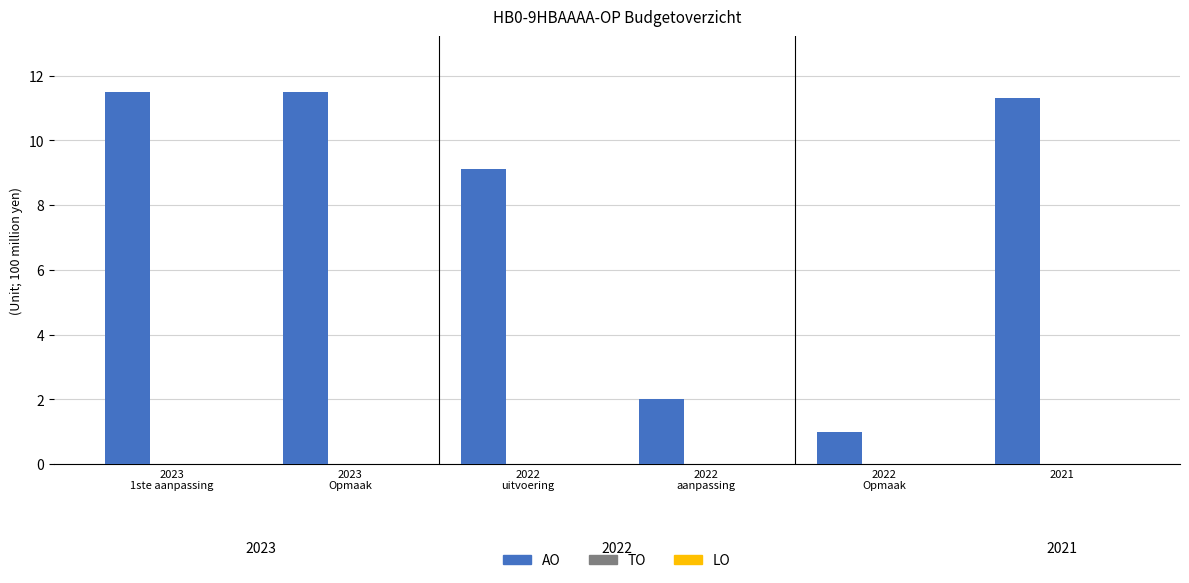

What is the maximum value shown in the chart?

11.5